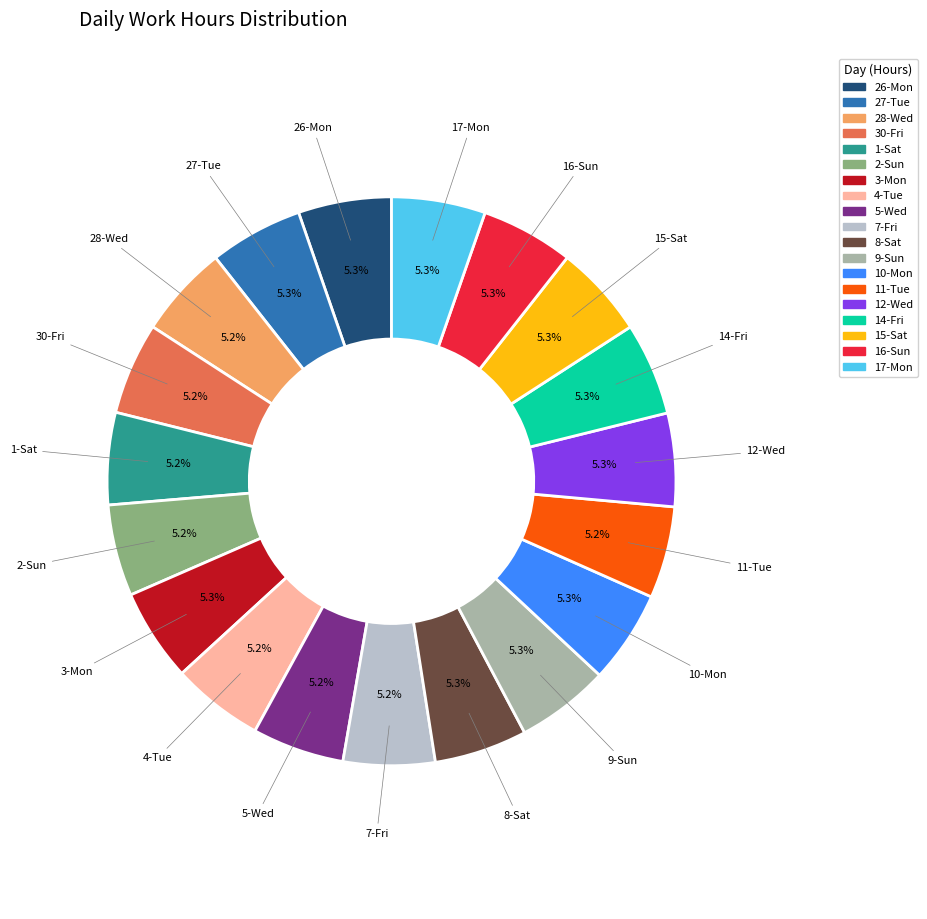

Is it true that 3-Mon is 1% of the pie?

False